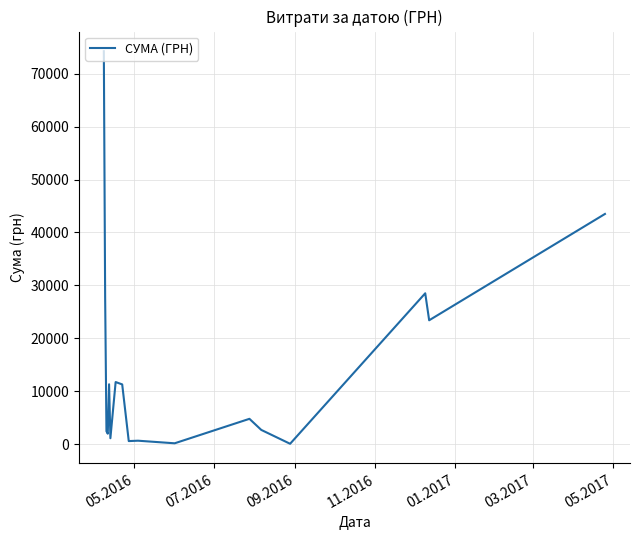

What is the greatest value displayed?

74237.9